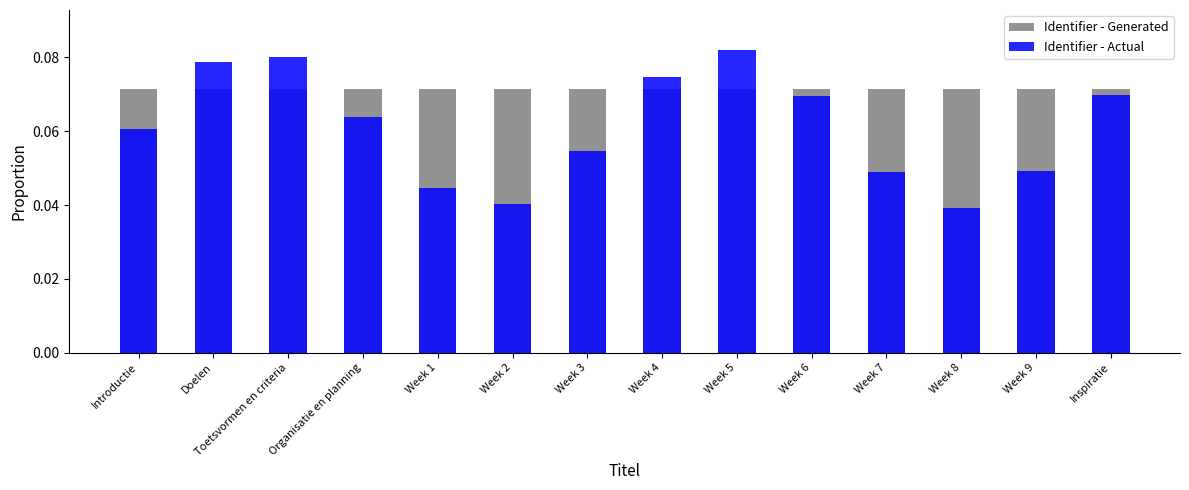

True or false: Identifier - Generated has a value of 0.0 at Organisatie en planning.

False